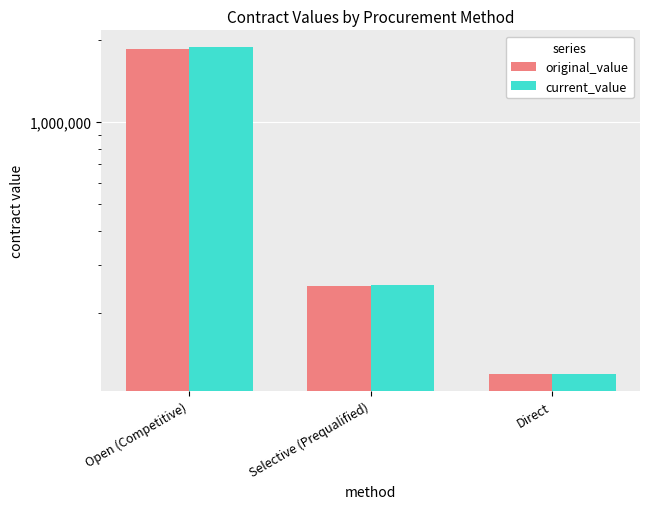

What is the spread (max minus min) of values at Open (Competitive)?

28191.8